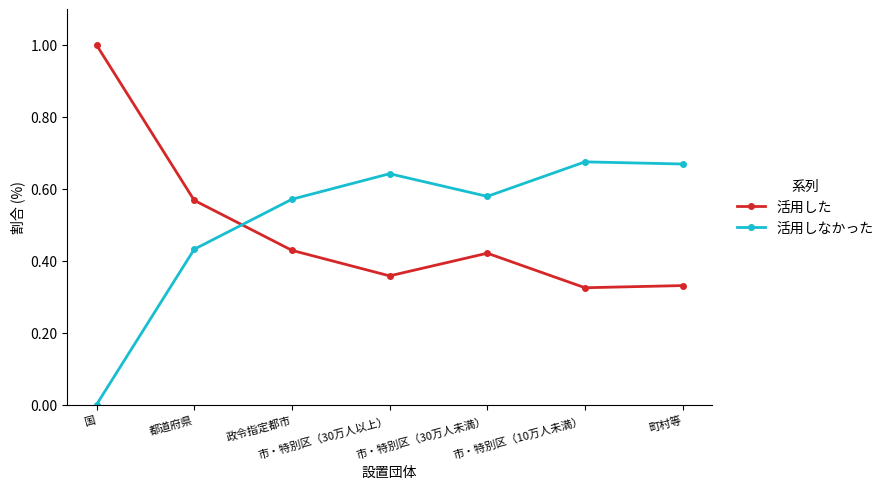

At which label does 活用した reach its peak?

国